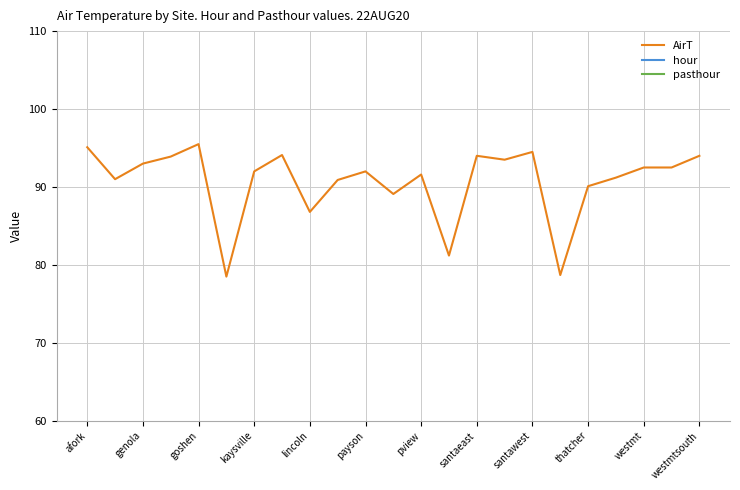

The value of AirT at santaeast is 94.0. True or false?

True